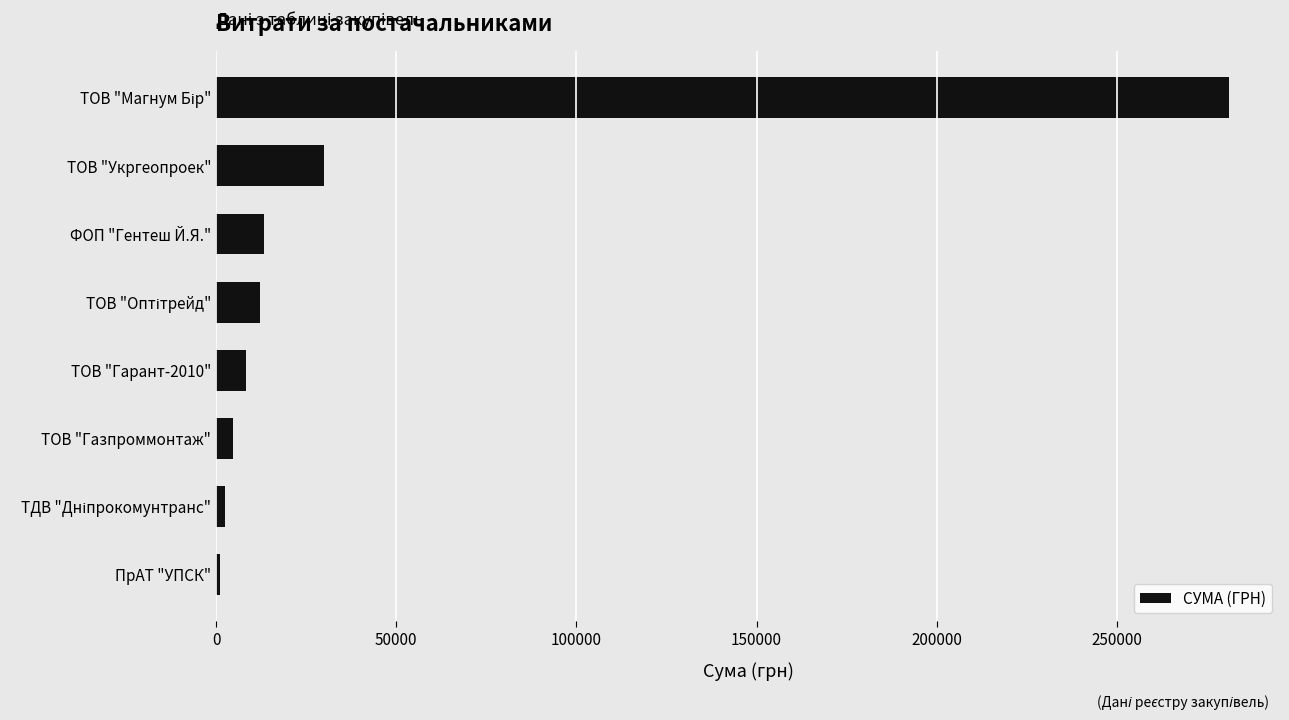

What is the maximum value shown in the chart?

281228.0